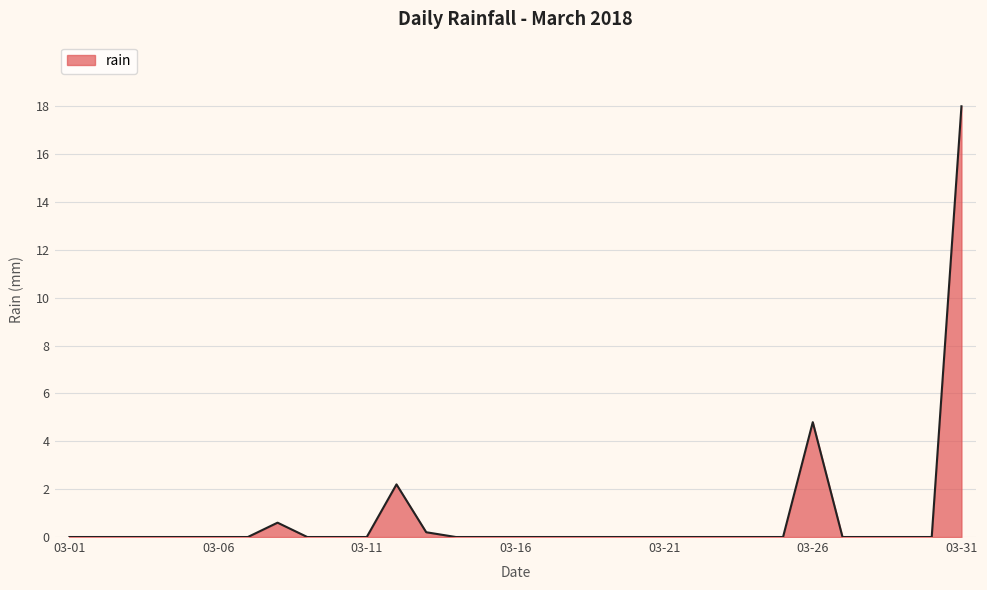

How many lines are shown in the chart?

1